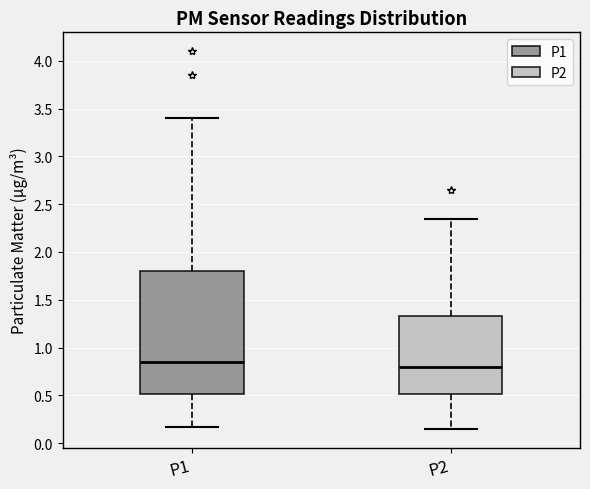

Which box is the tallest, from its lower edge to its upper edge?

P1